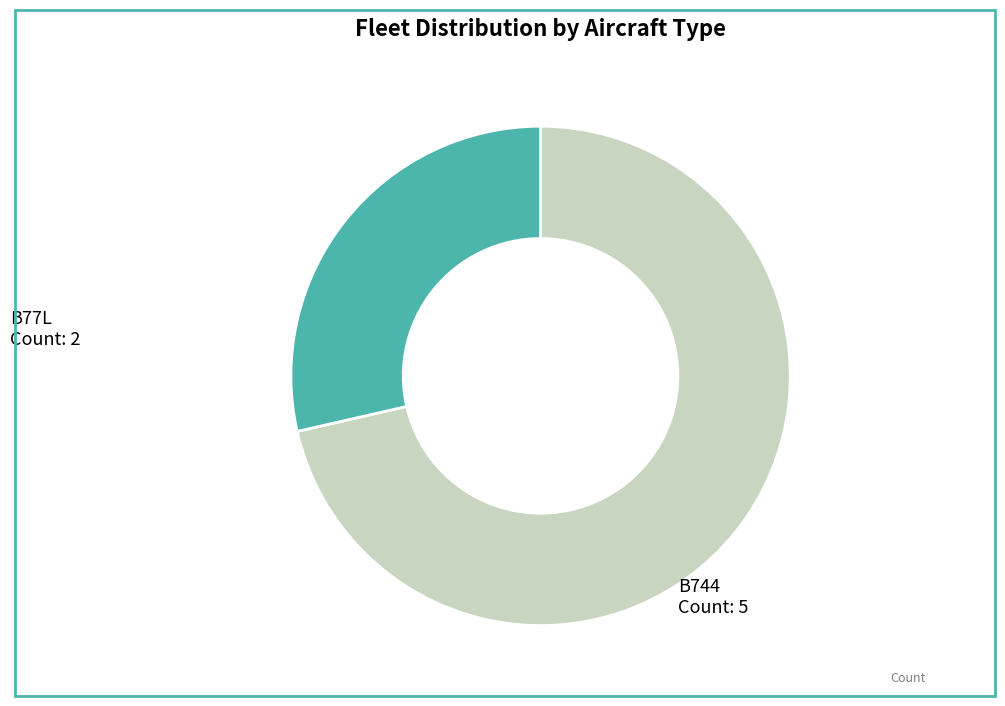

Is it true that B744 is 71% of the pie?

True